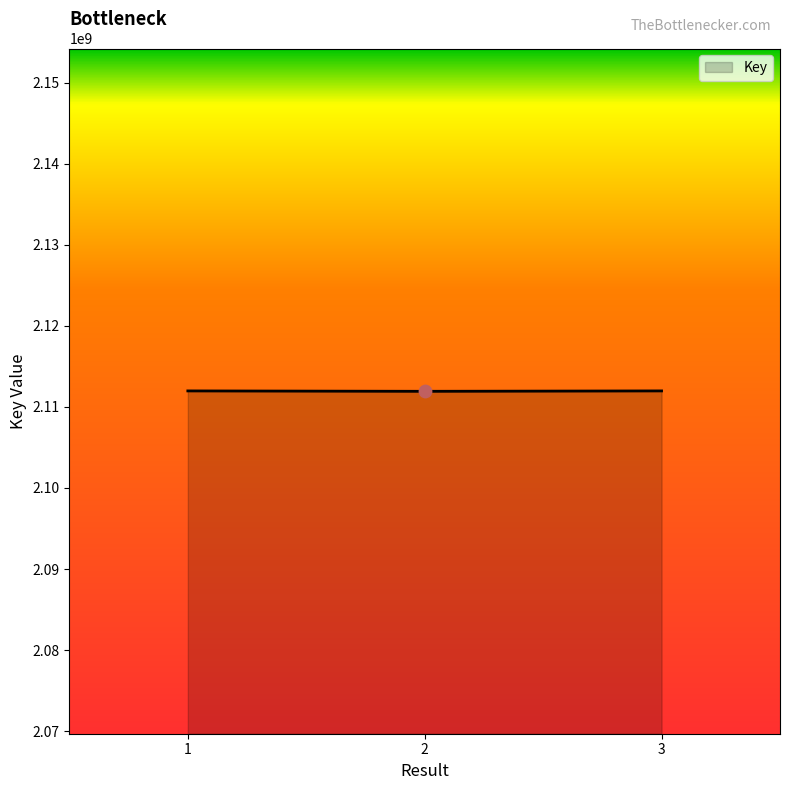

Approximately how many times larger is the value at 2 compared to 1?

1.0